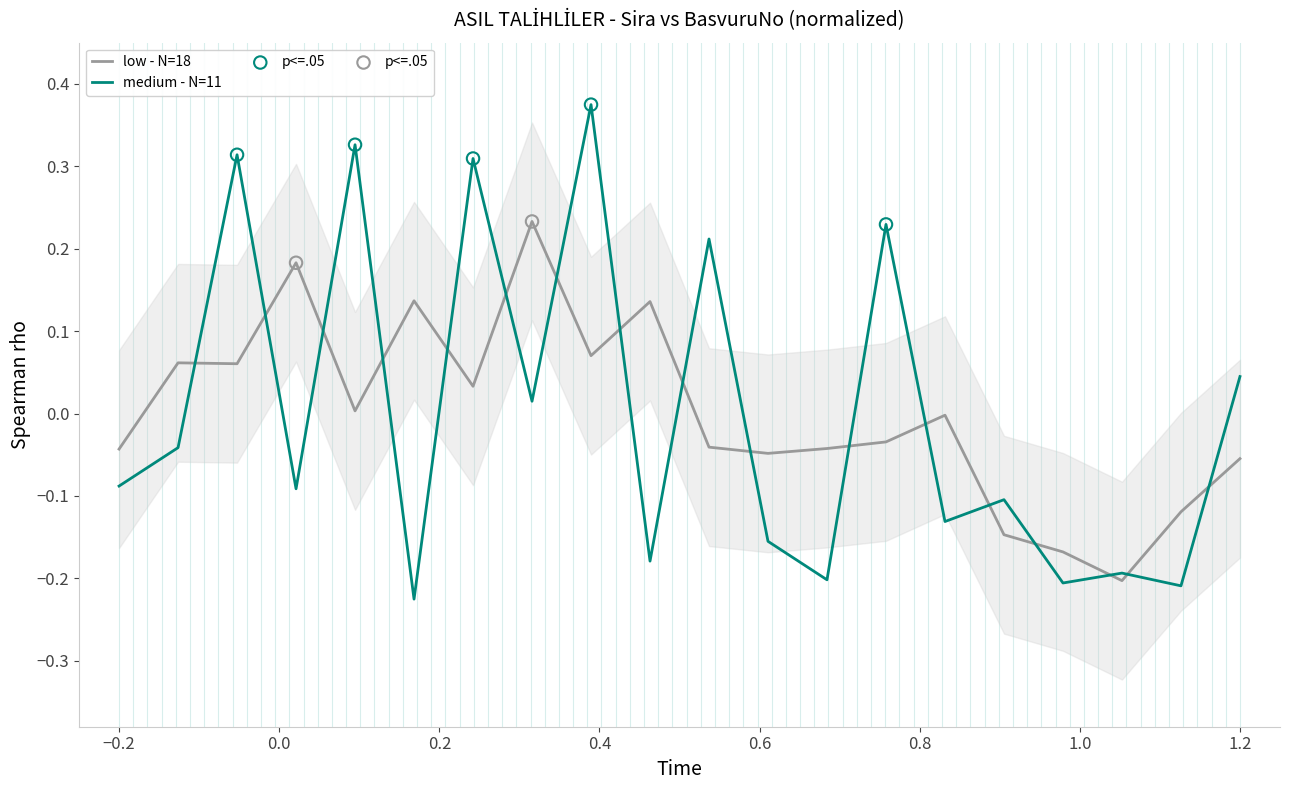

What is the change in value from 4 to 8?

+0.1